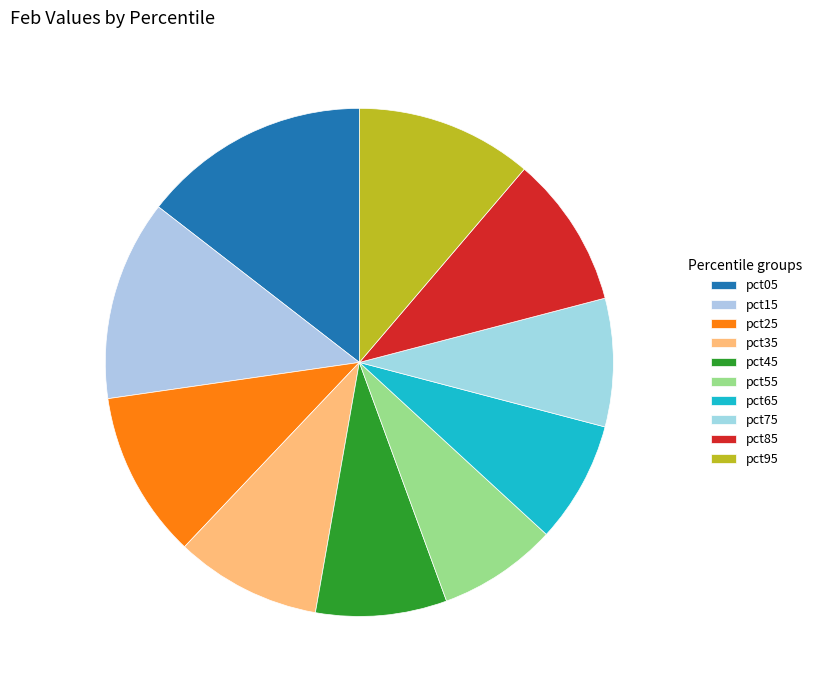

To the nearest percent, what is the difference between the pct65 and pct45 slice percentages?

1%